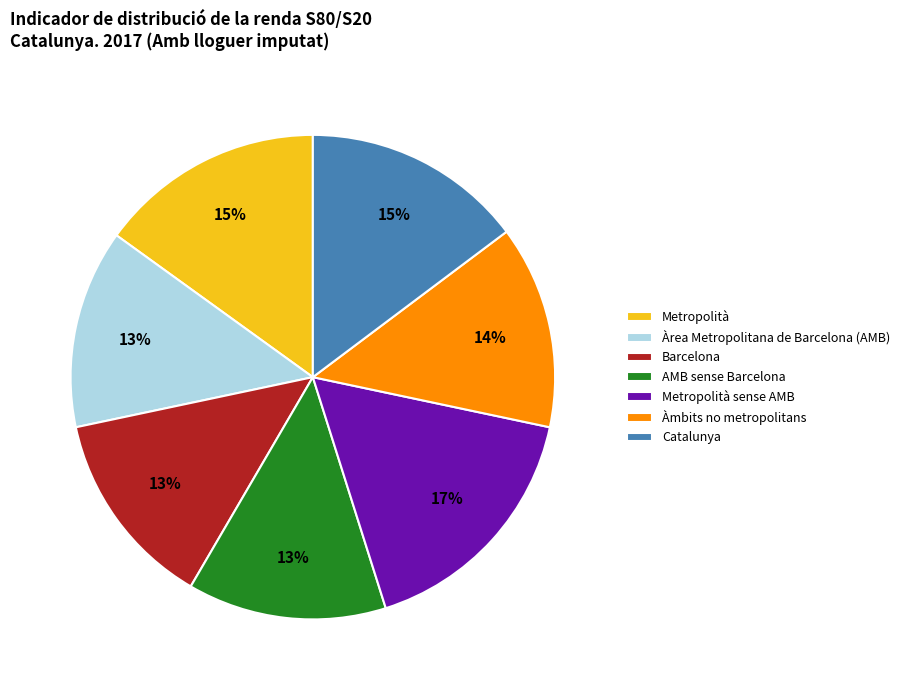

Which has a higher value, Catalunya or Metropolità sense AMB?

Metropolità sense AMB